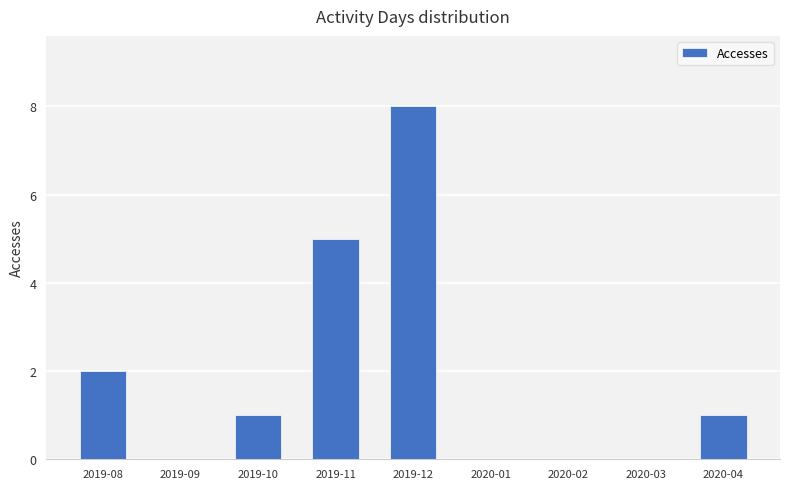

How many data points does each series have?

9